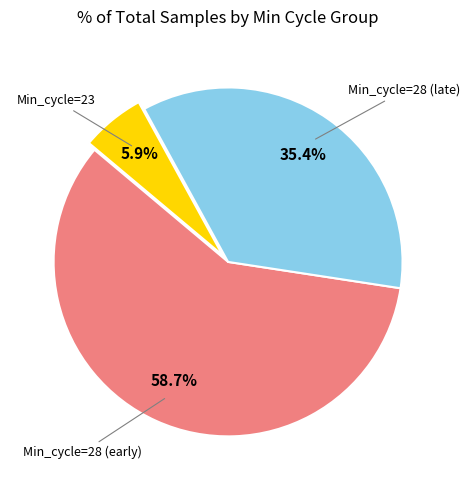

Is there any slice that represents more than half of the pie?

Yes